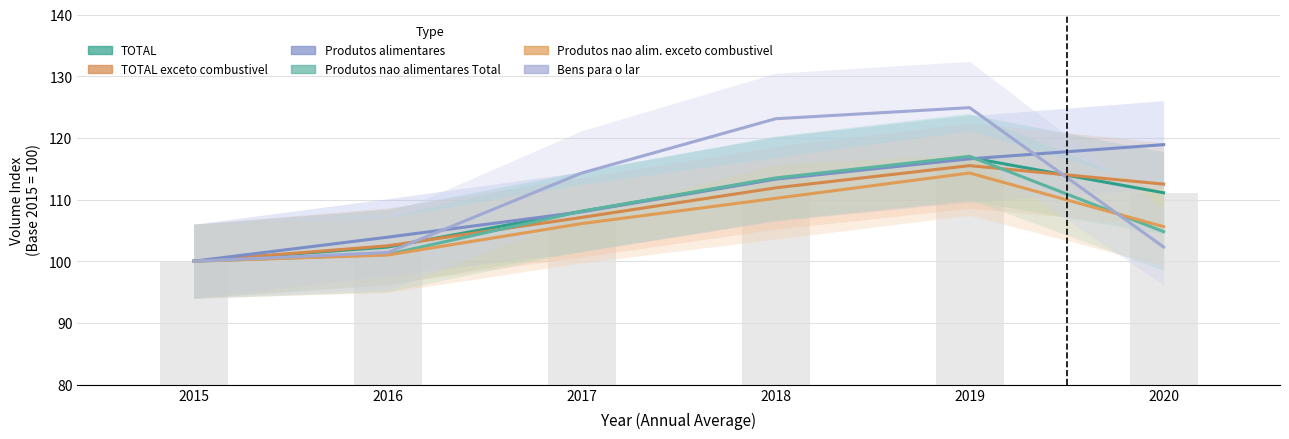

Reading right to left, what are all the values shown in this chart?

TOTAL: 2020=111.1	2019=116.8	2018=113.4	2017=108.1	2016=102.3	2015=100.0
TOTAL exceto combustivel: 2020=112.5	2019=115.5	2018=111.9	2017=107.1	2016=102.5	2015=100.0
Produtos alimentares: 2020=118.9	2019=116.6	2018=113.3	2017=108.0	2016=103.9	2015=100.0
Produtos nao alimentares Total: 2020=104.8	2019=117.0	2018=113.5	2017=108.1	2016=101.1	2015=100.0
Produtos nao alimentares exceto combustivel: 2020=105.6	2019=114.3	2018=110.2	2017=106.1	2016=101.0	2015=100.0
Bens para o lar: 2020=102.3	2019=124.9	2018=123.1	2017=114.3	2016=101.4	2015=100.0